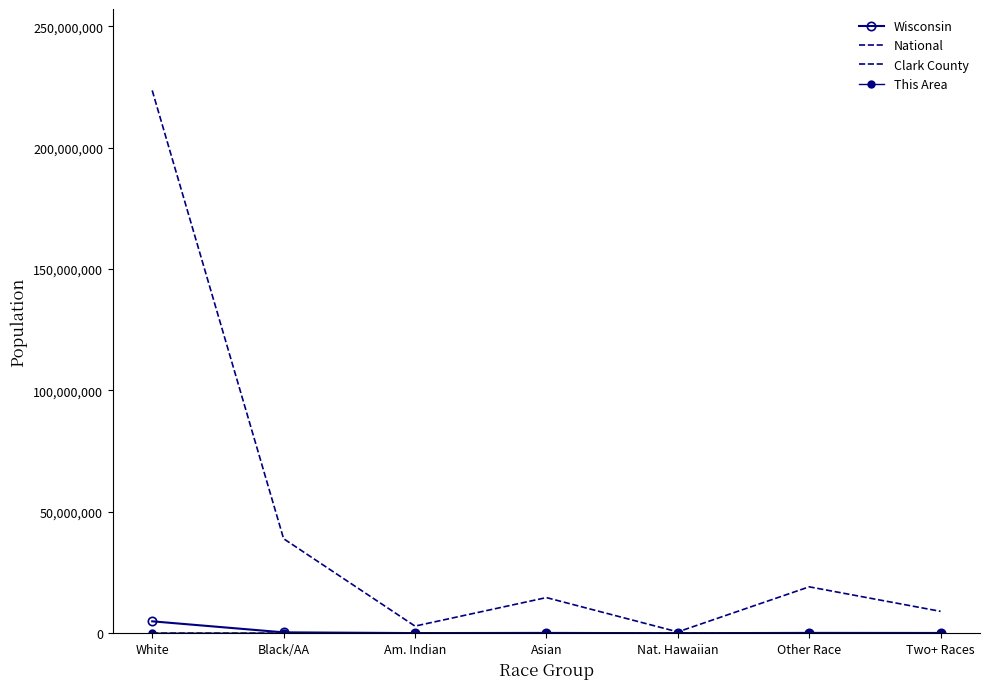

Which series has the largest total across all categories?

National